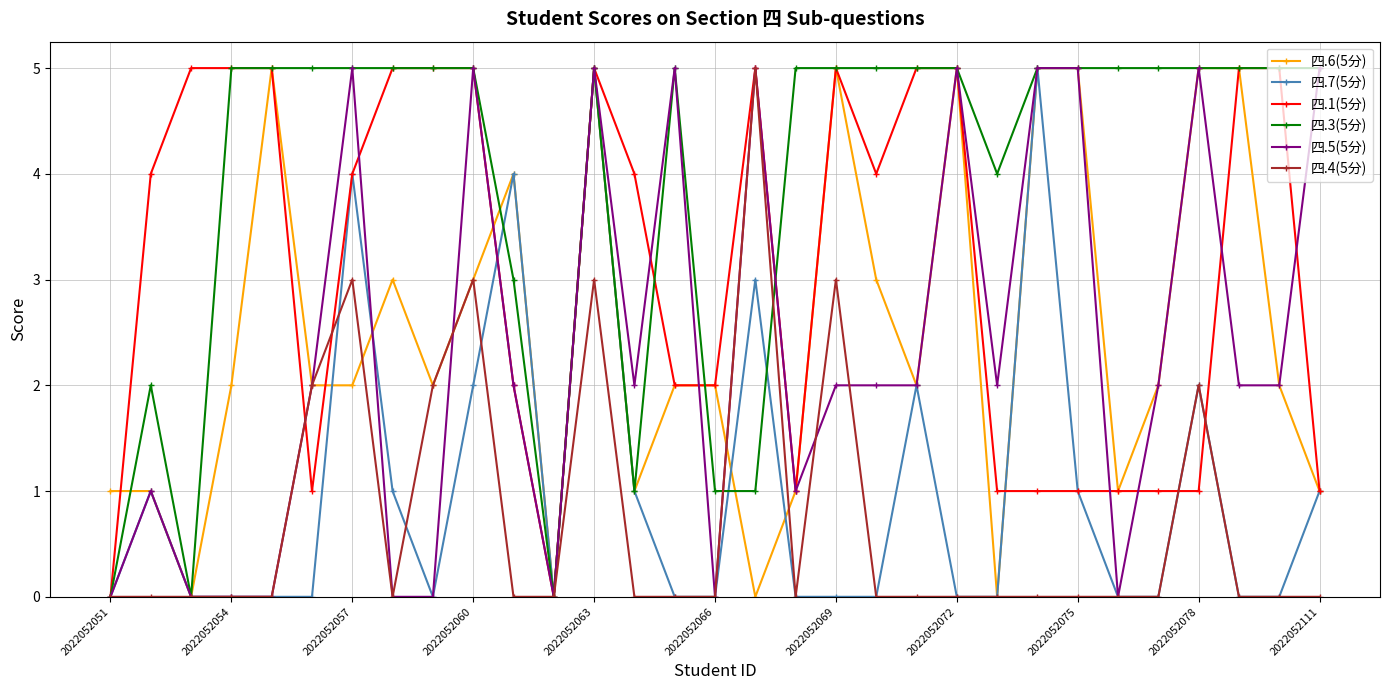

True or false: 四.6(5分) has more than 2 points higher than both neighbors.

True